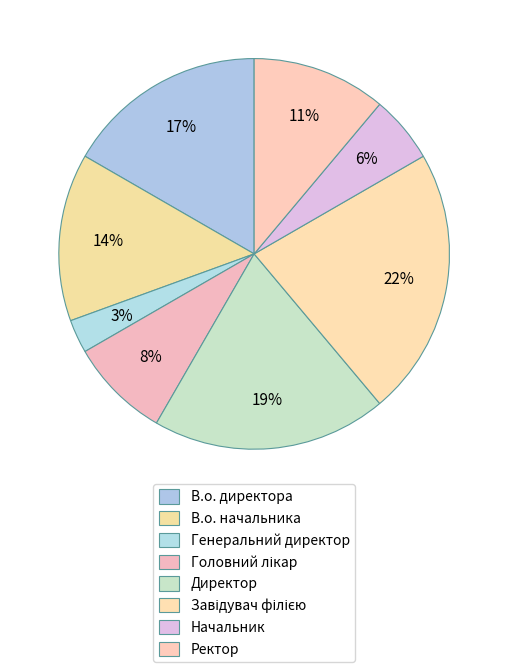

Is it true that В.о. директора is 29% of the pie?

False